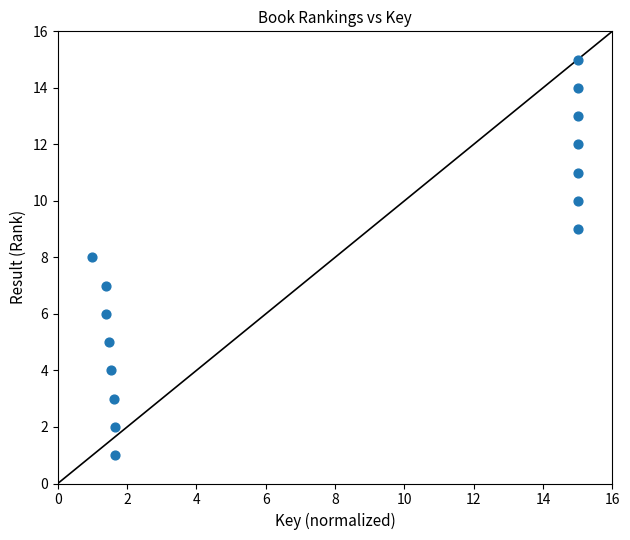

What is the range of Y values (max minus min)?

14